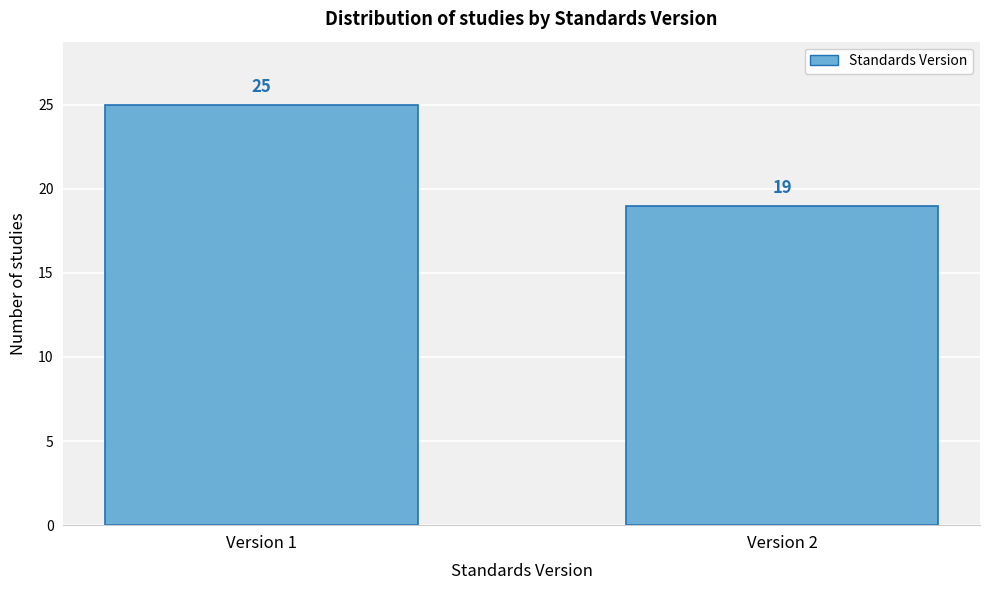

Reading right to left, transcribe all the data shown in this chart.

Version 2=19	Version 1=25